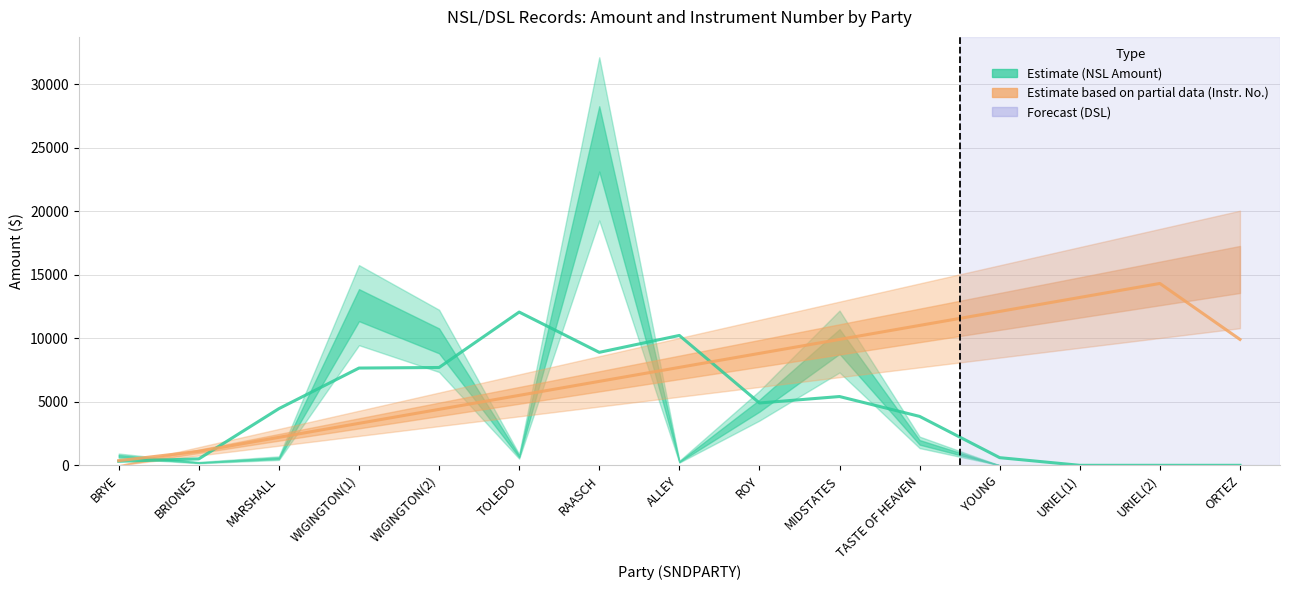

At which category does the chart reach its peak across all series?

URIEL(2)